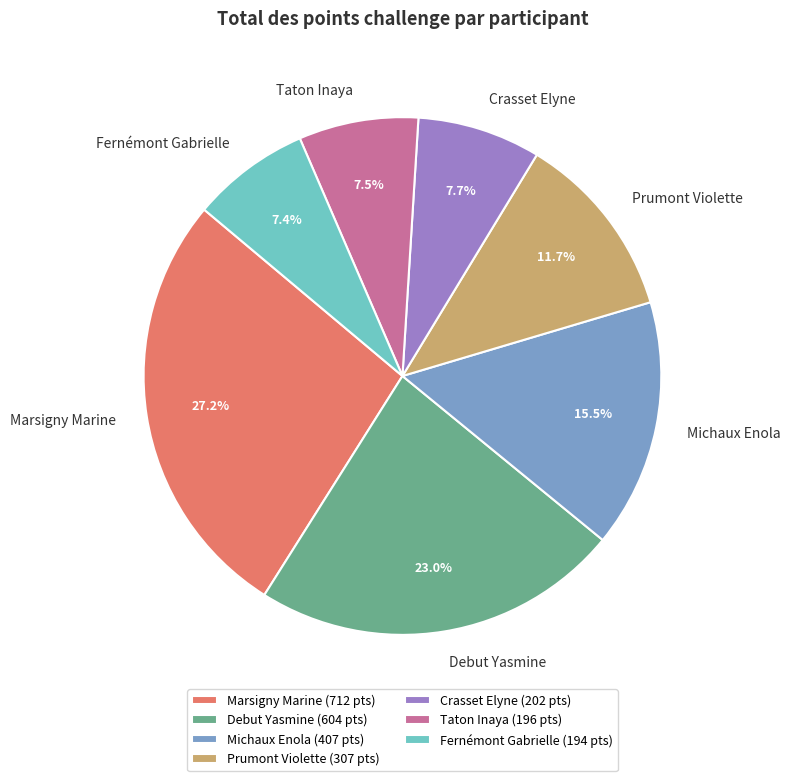

Is there a majority slice in this chart?

No